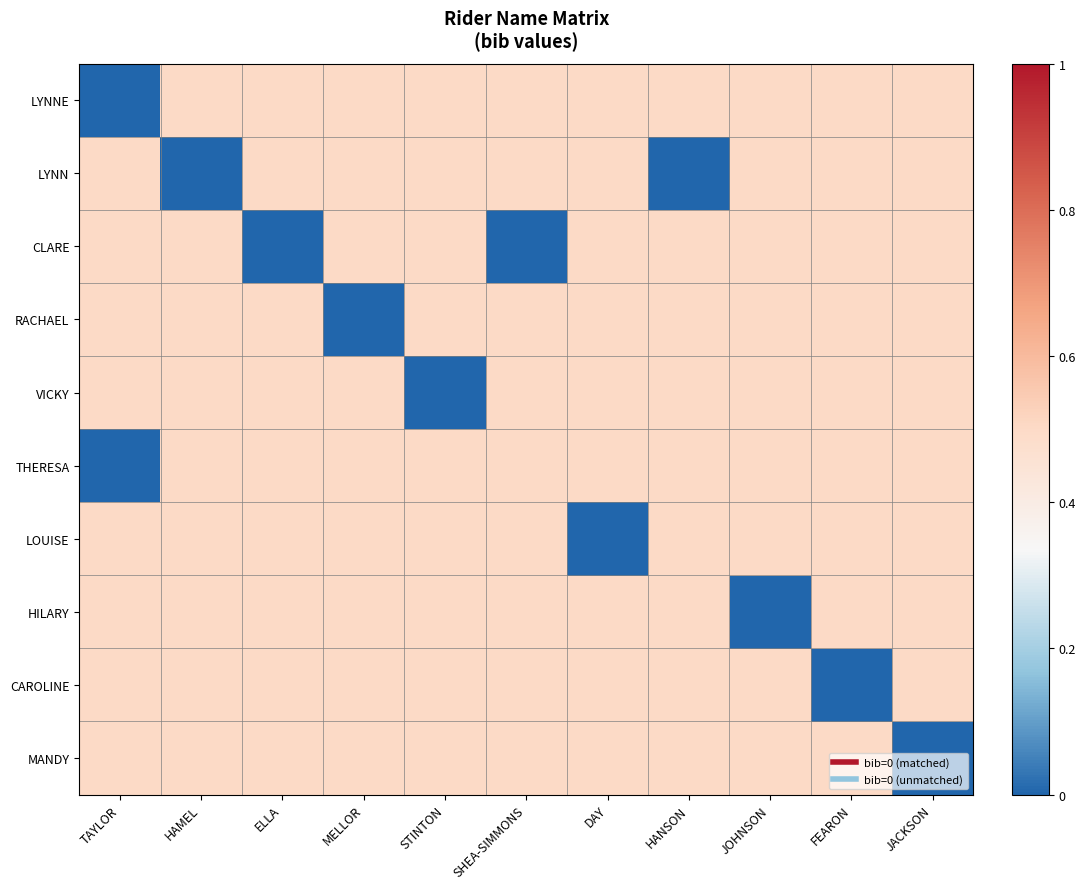

At how many categories does at least one series exceed 0?

11